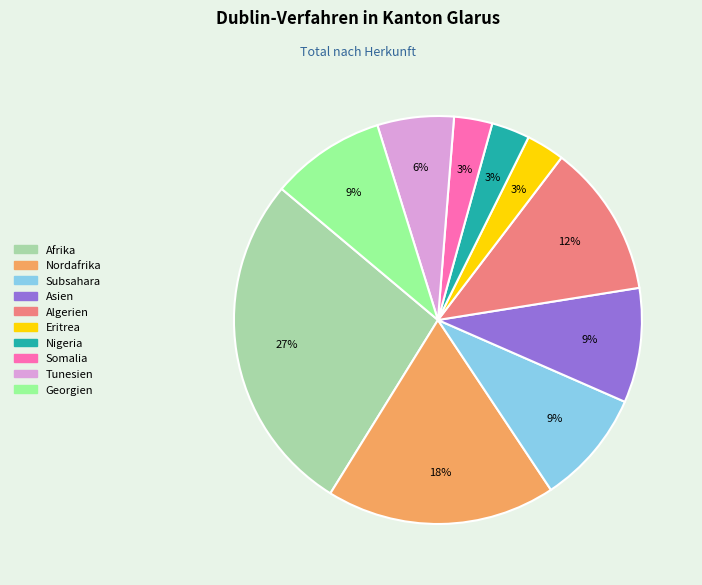

Is it true that Asien is 9% of the pie?

True